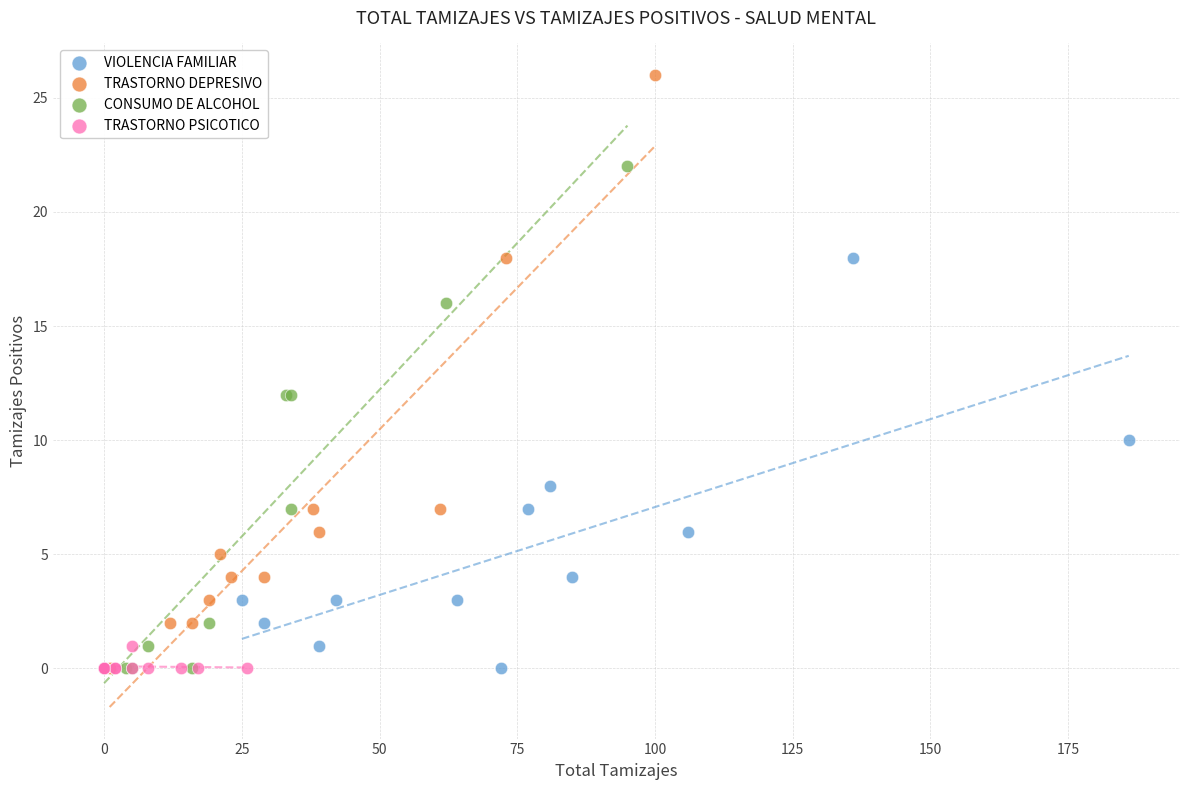

Which series contains the highest Y value?

TRASTORNO DEPRESIVO